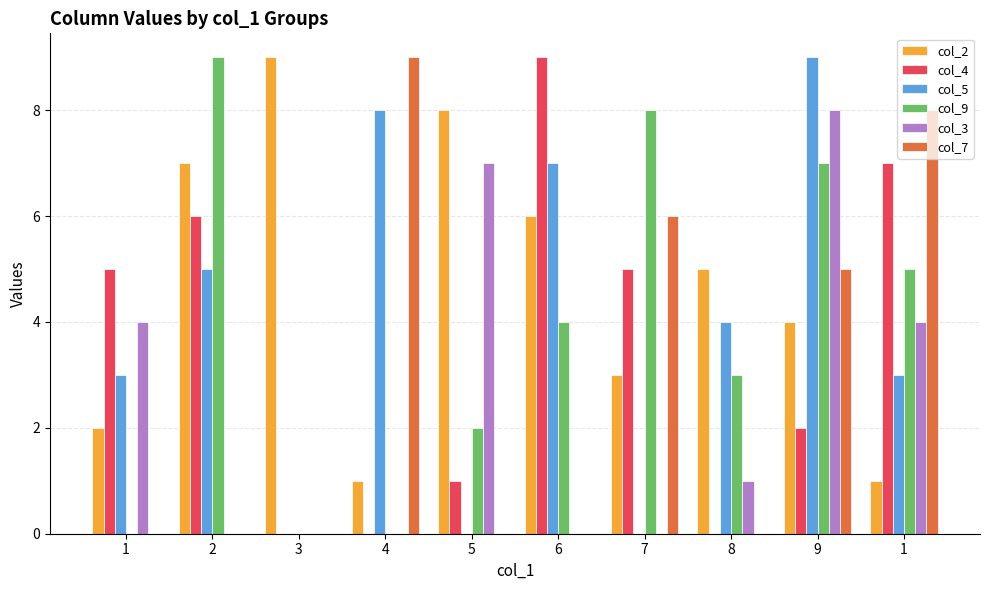

Where is col_7 nearest to the value 4?

9